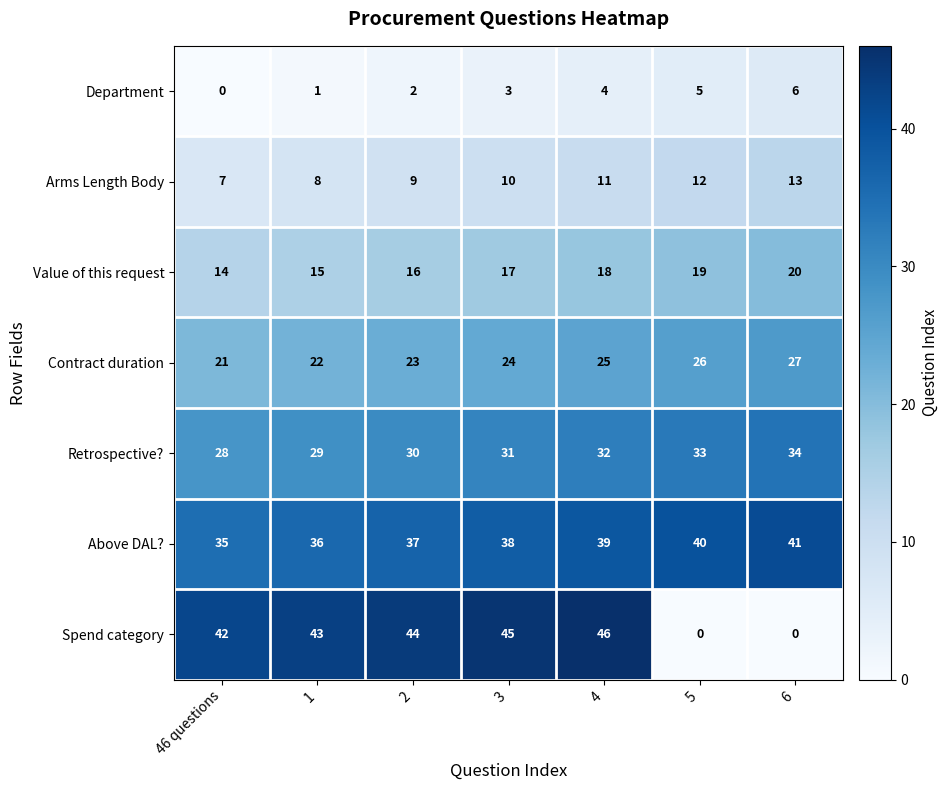

The value of Contract duration at 1 is 7. True or false?

False